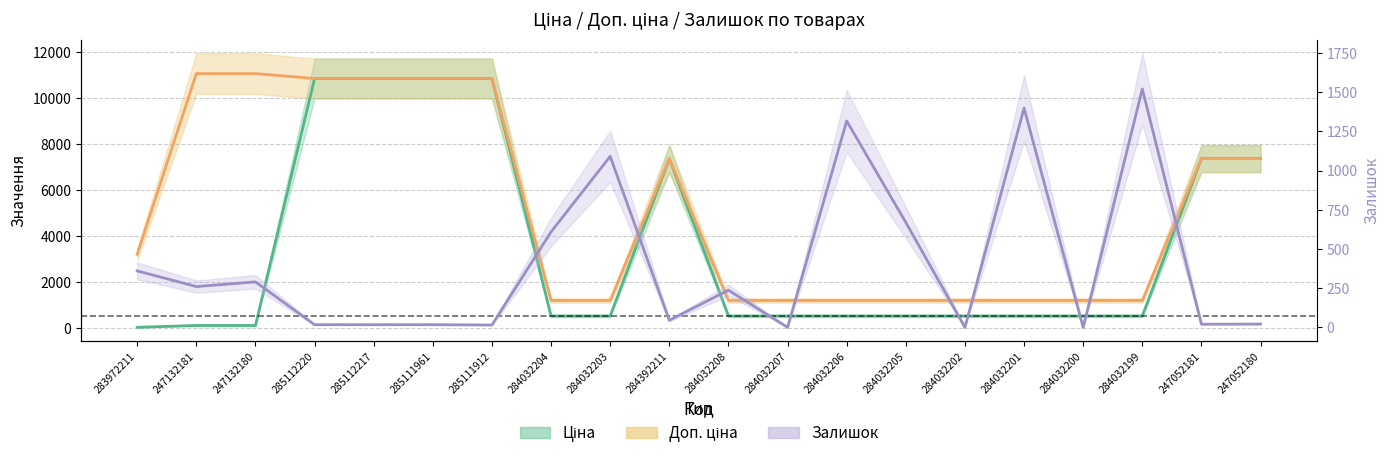

The value of Залишок at 284032207 is 0.0. True or false?

True